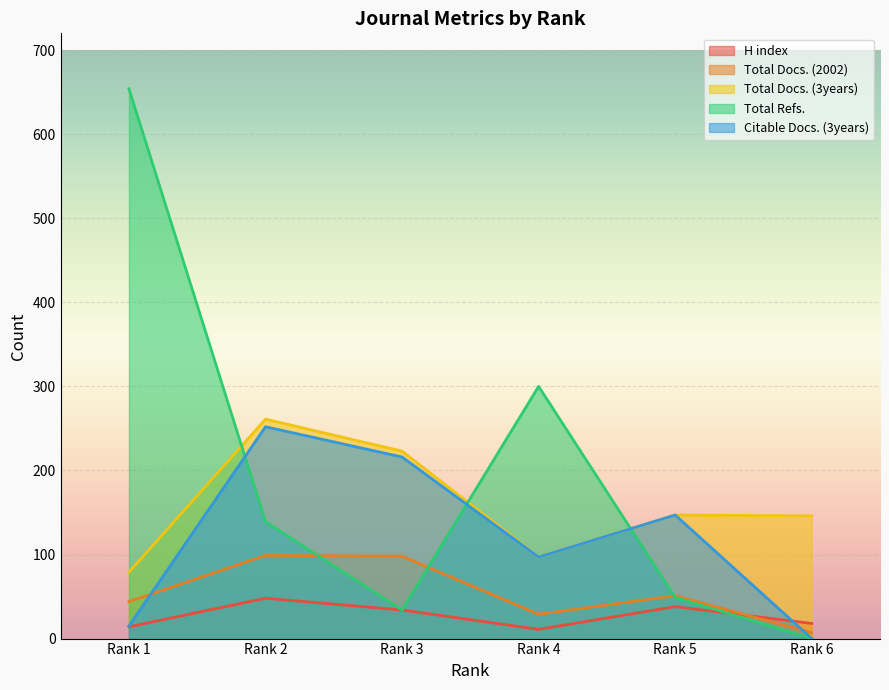

Read the Citable Docs. (3years) value at Rank 2, to the nearest 10.

250